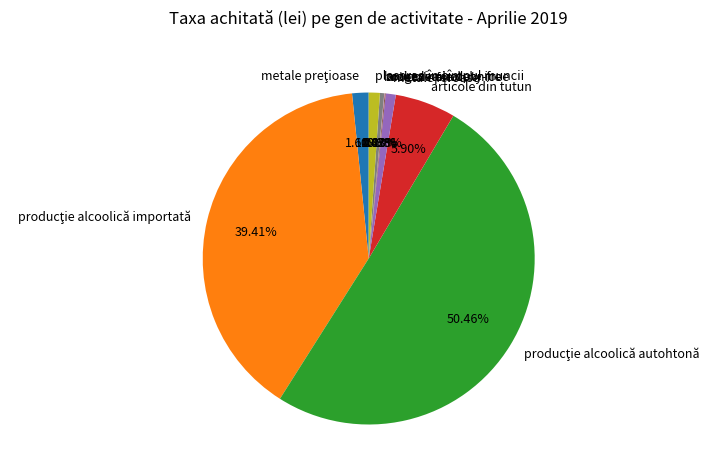

To the nearest percent, what is the average slice percentage?

11%